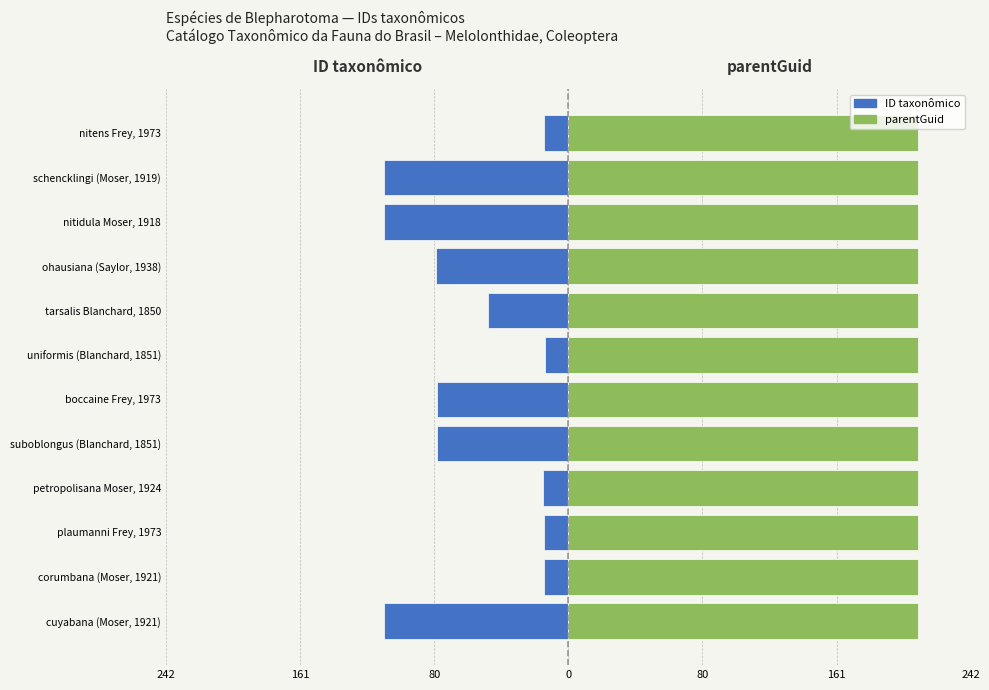

How many bars are there in total?

24